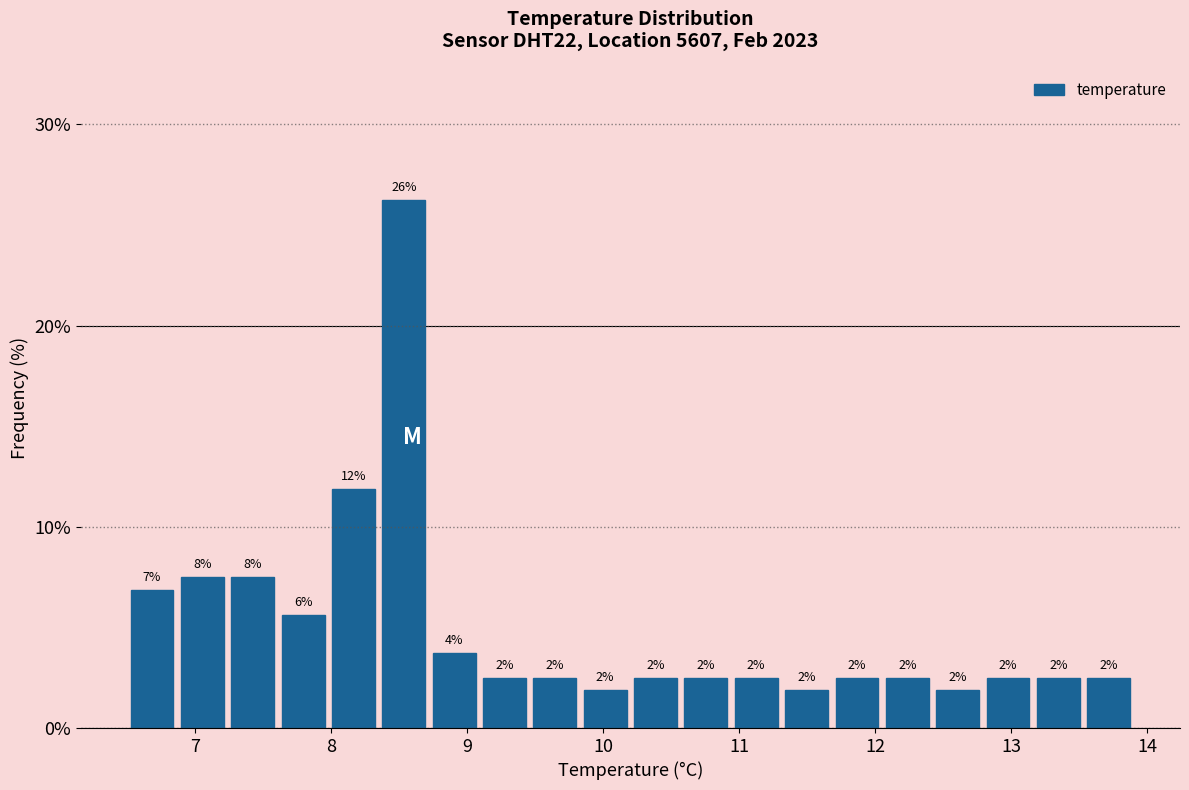

Read against the x-axis, roughly where is the centre of the tallest bar?

8.5